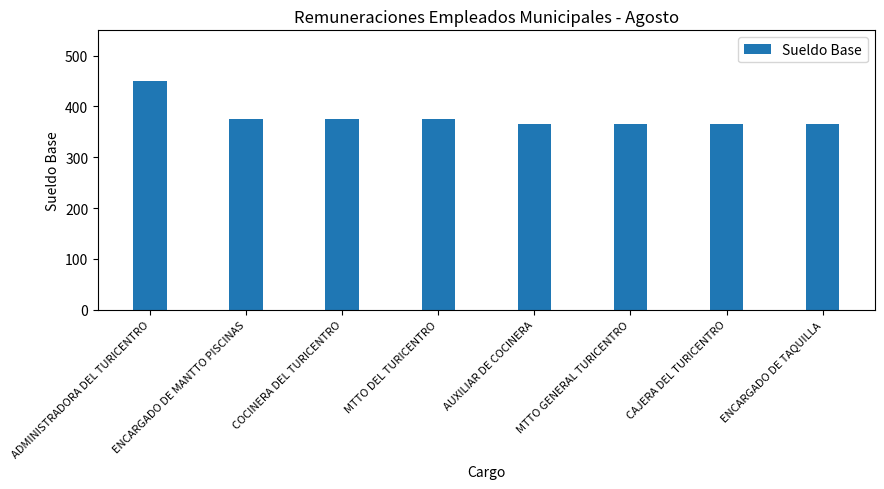

What is the value of the 2nd bar from the left?

375